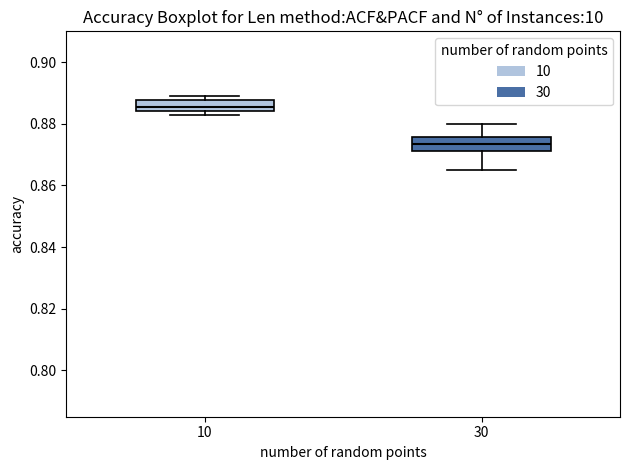

Reading left to right, transcribe this box plot: for each box, give where its median line is, the range the box spans, and where its two whiskers end, as read against the y-axis. The values are not printed on the chart, so give them approximately, as read against the axis.

10: median 0.886, box 0.884 to 0.888, whiskers 0.884 (just below the box's lower edge) to 0.890
30: median 0.874, box 0.872 to 0.876, whiskers 0.866 to 0.880